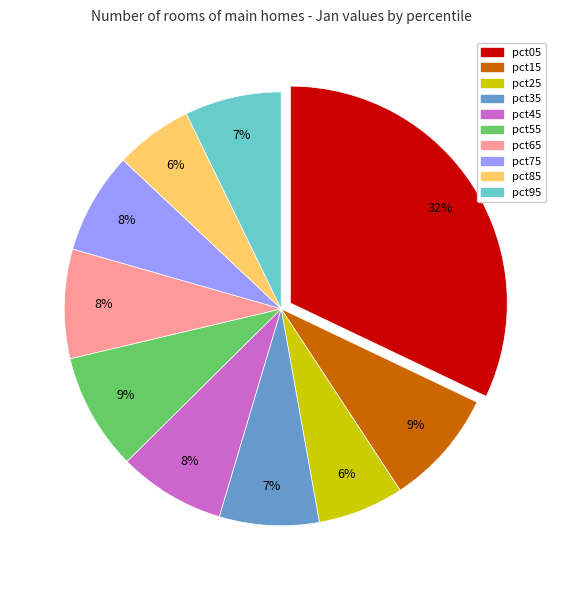

How many segments does this pie chart have?

10